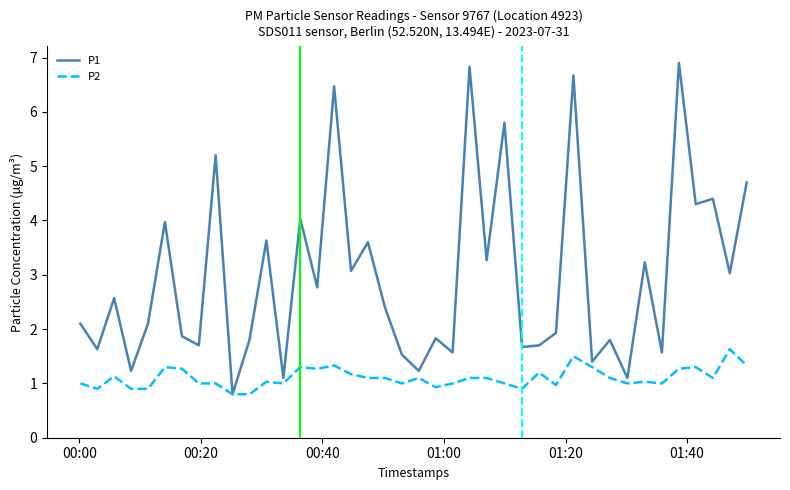

Which series has the widest spread of values?

P1